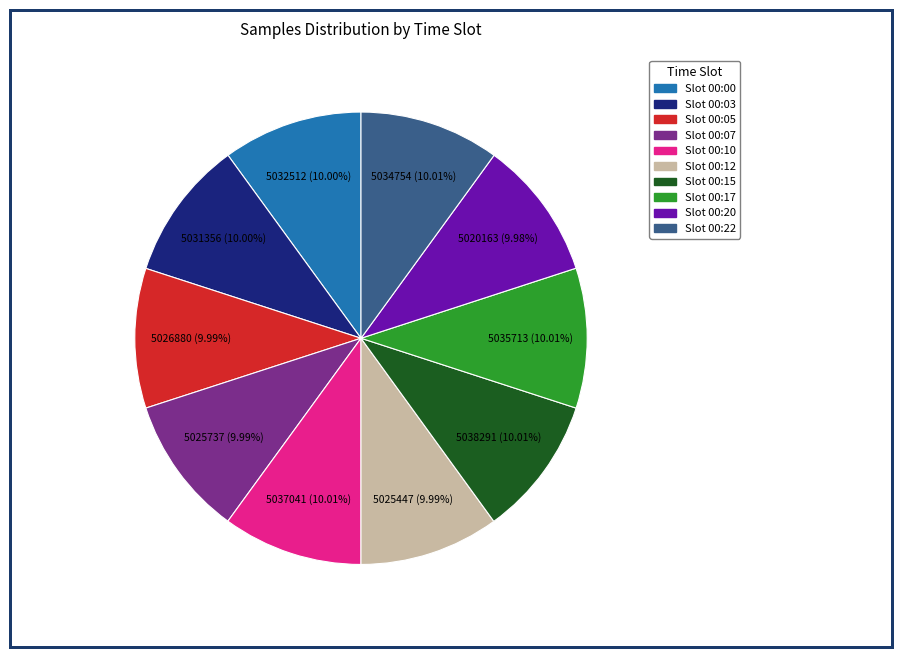

How many slices are in this pie chart?

10